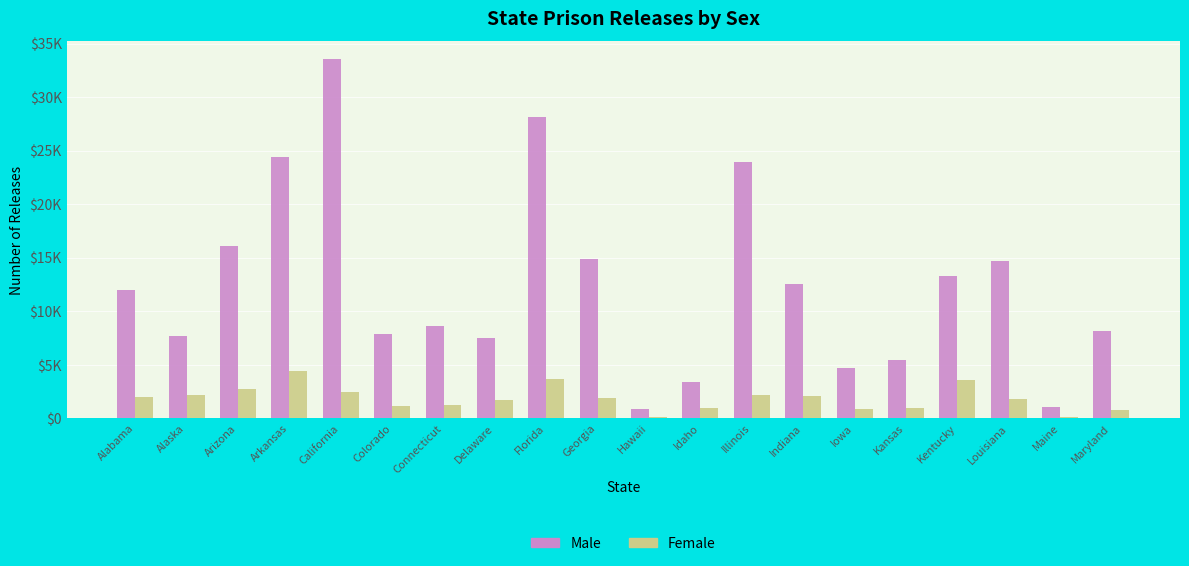

What are all the series names shown in the legend?

Male, Female